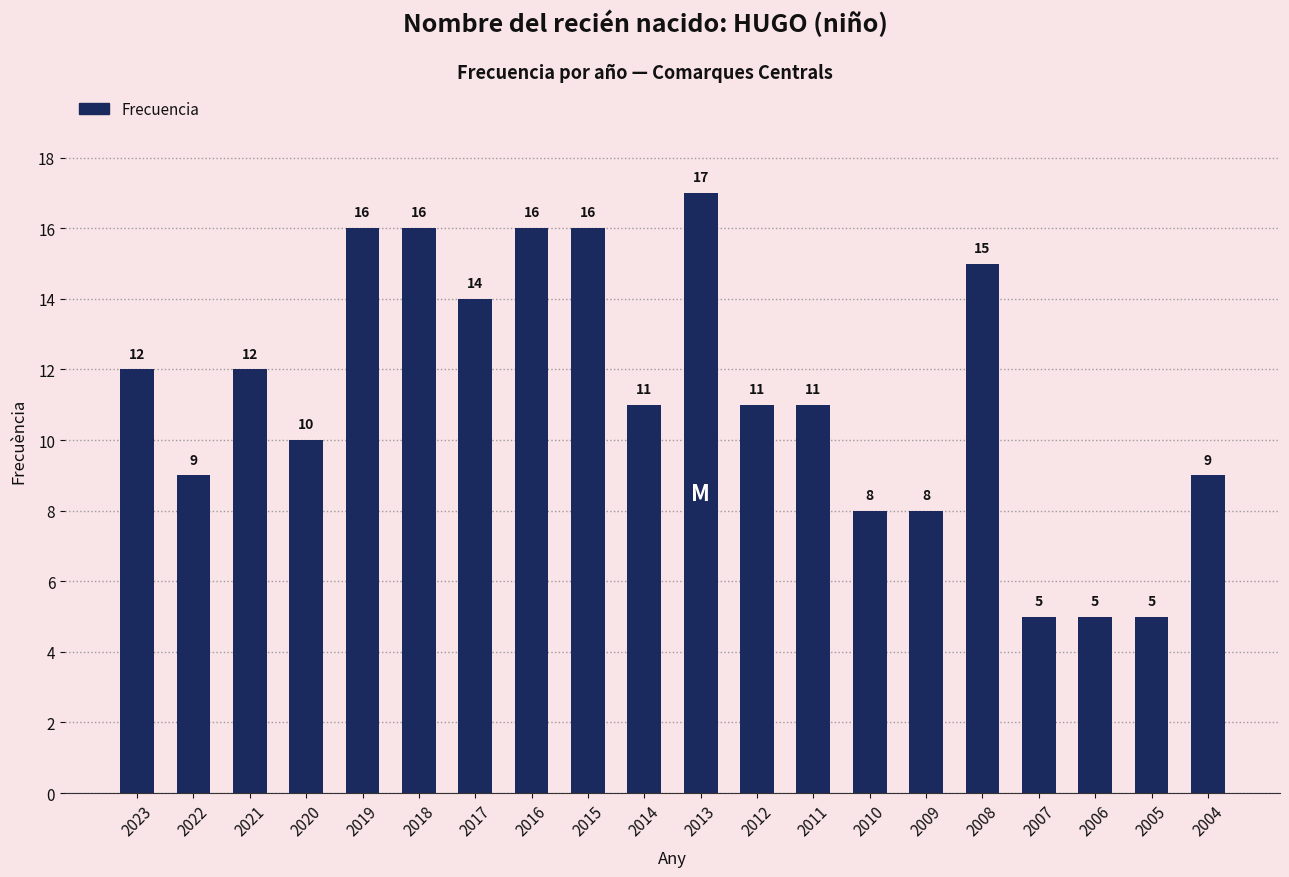

Which category has the highest value across all series?

2013